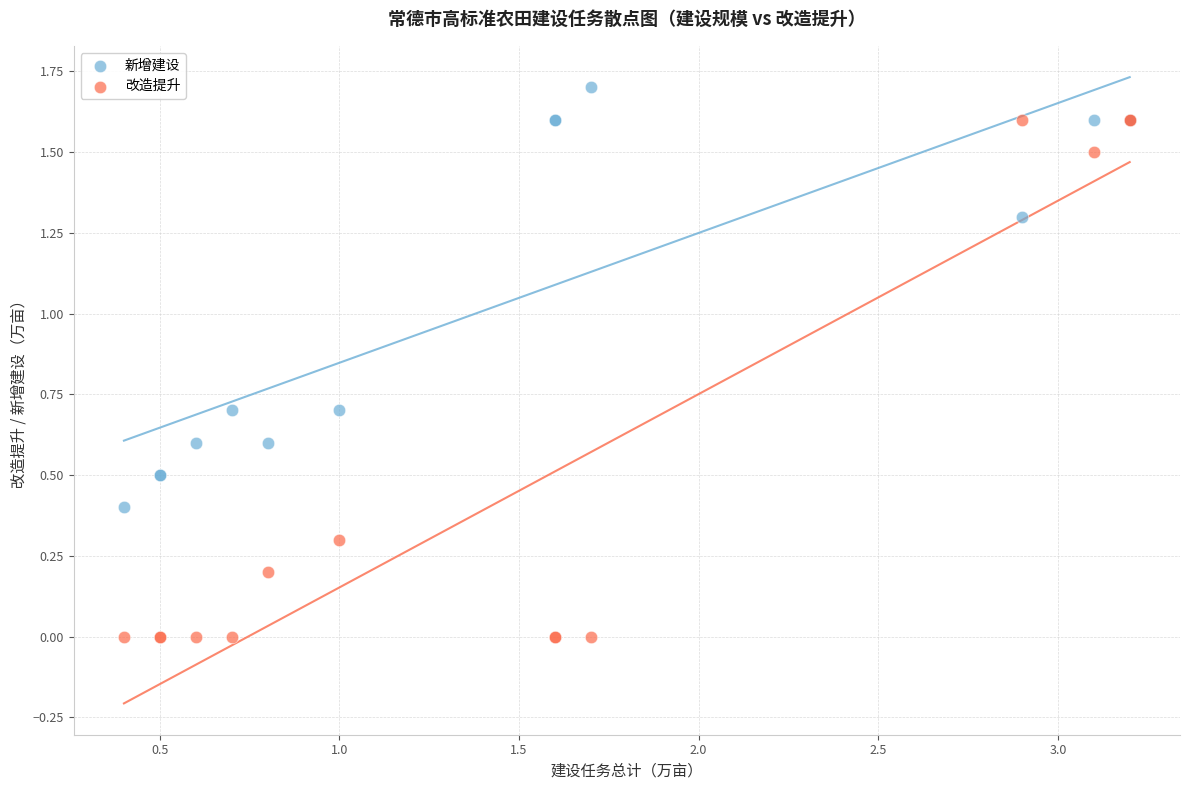

Which series reaches the minimum Y coordinate?

改造提升